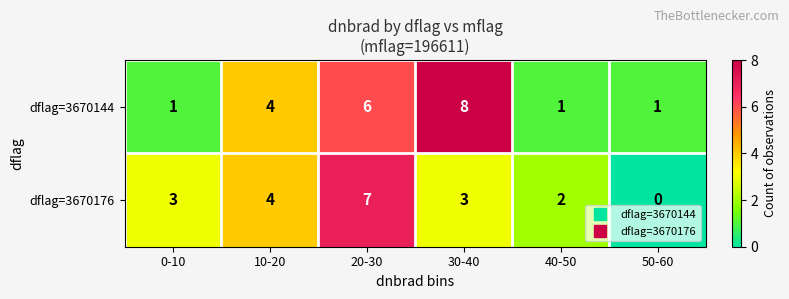

The value of dflag=3670176 at 40-50 is 2. True or false?

True